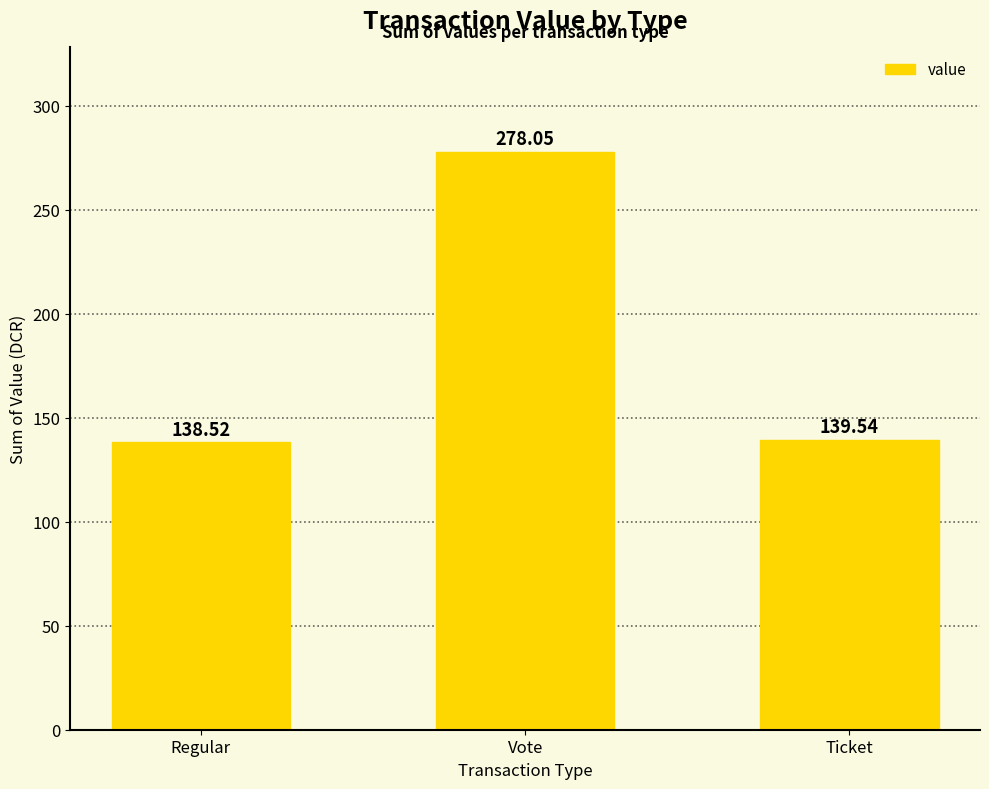

What is the minimum value shown in the chart?

138.5